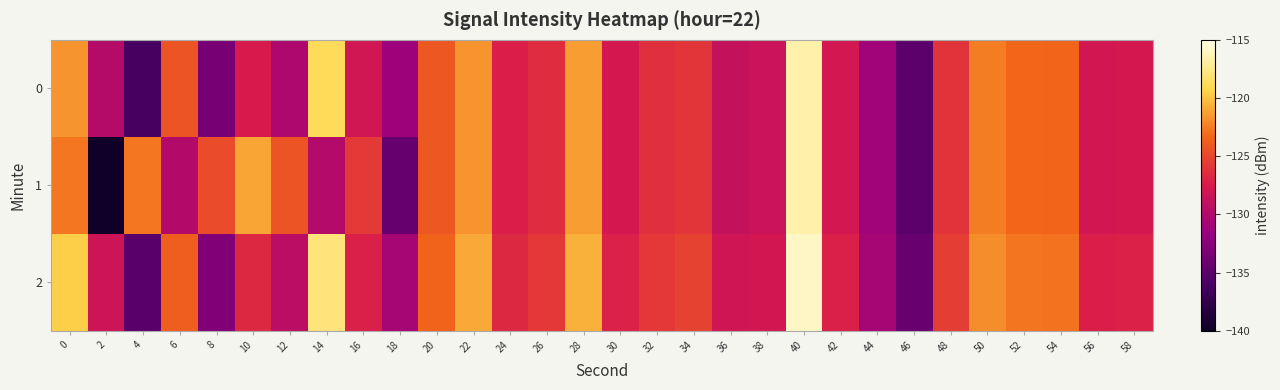

Count the number of data series in this chart.

3